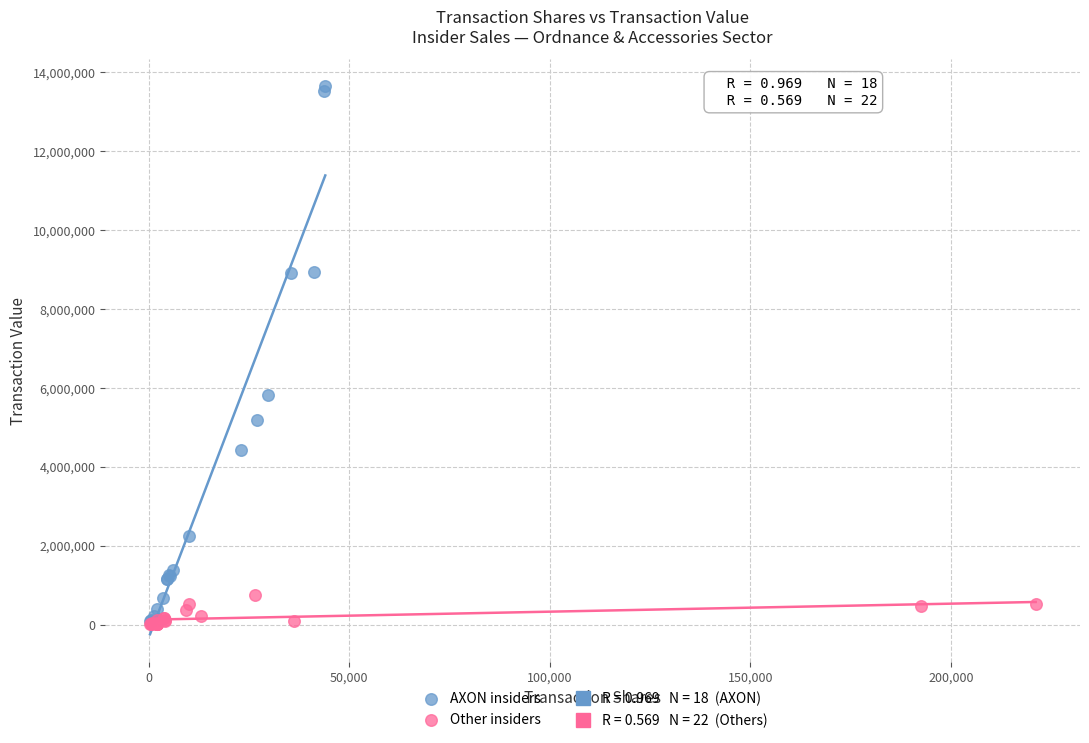

Which series contains the highest Y value?

AXON insiders